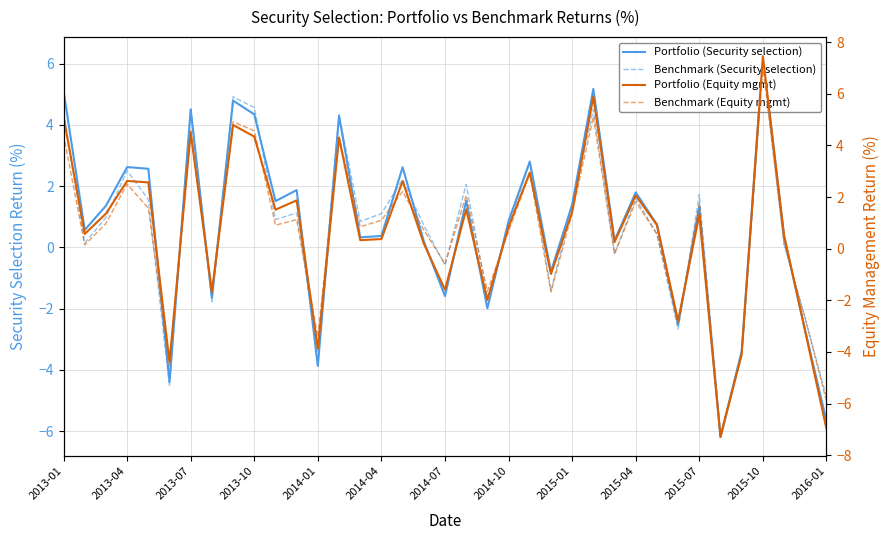

What is the lowest value of the Portfolio (Equity mgmt) series?

-7.3